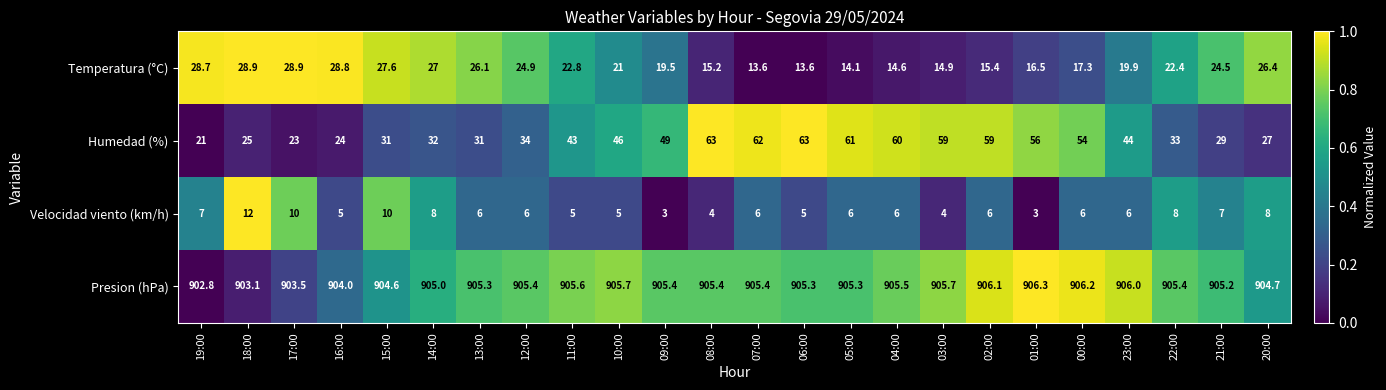

Count the number of data series in this chart.

4